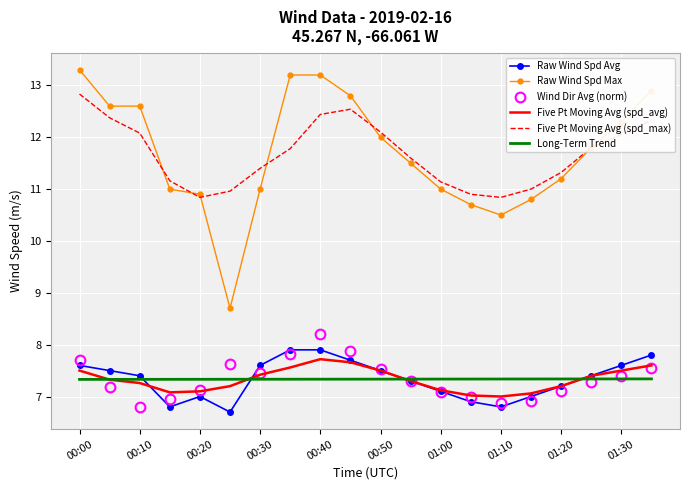

True or false: Raw Wind Spd Avg and Five Pt Moving Avg (spd_max) intersect in this chart.

False